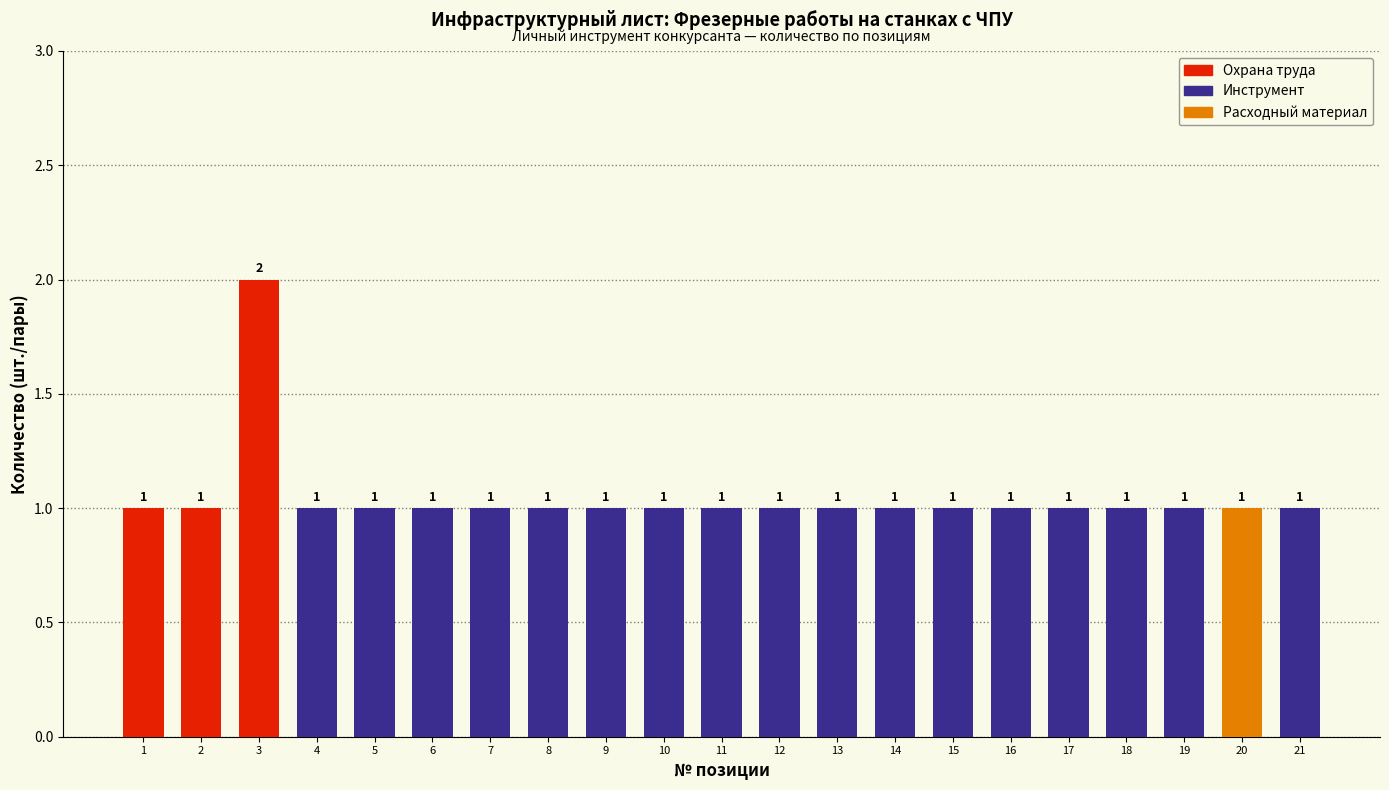

What is the sum of all values?

22